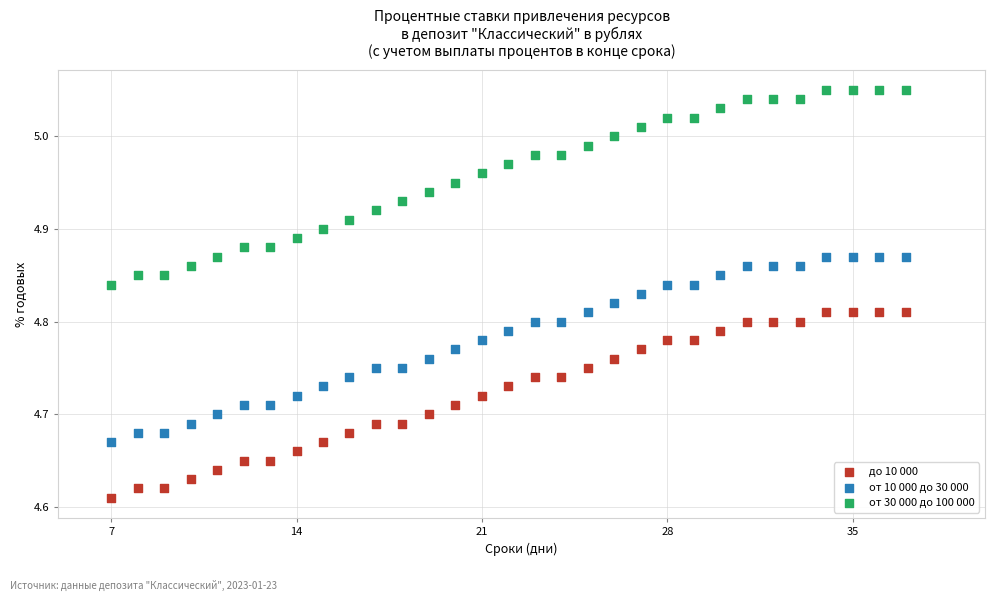

What are all the series names shown in the legend?

до 10 000, от 10 000 до 30 000, от 30 000 до 100 000